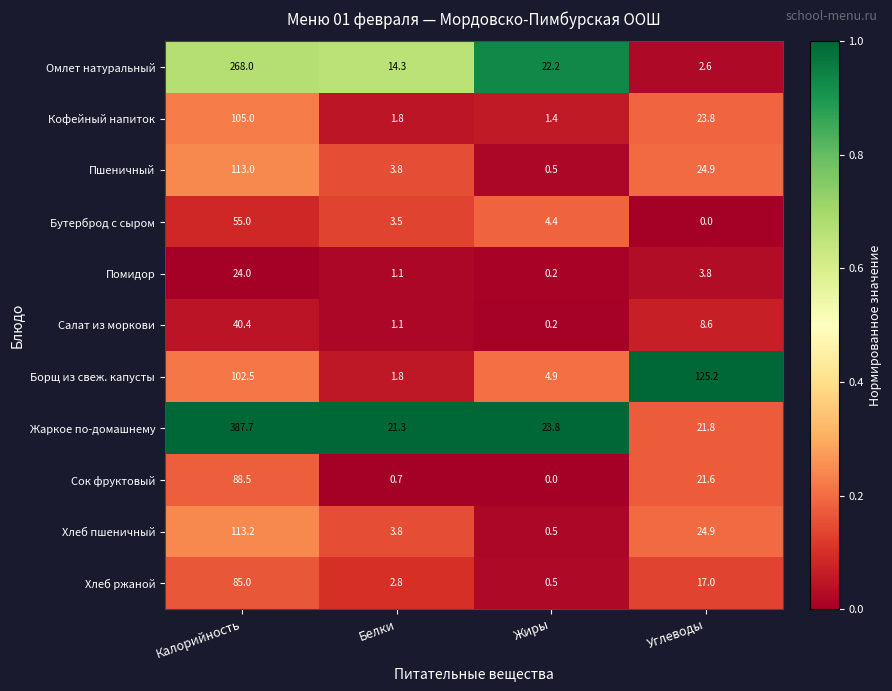

List the series in order of their peak value, lowest first.

Помидор, Салат из моркови, Бутерброд с сыром, Хлеб ржаной, Сок фруктовый, Кофейный напиток, Пшеничный, Хлеб пшеничный, Борщ из свеж. капусты, Омлет натуральный, Жаркое по-домашнему